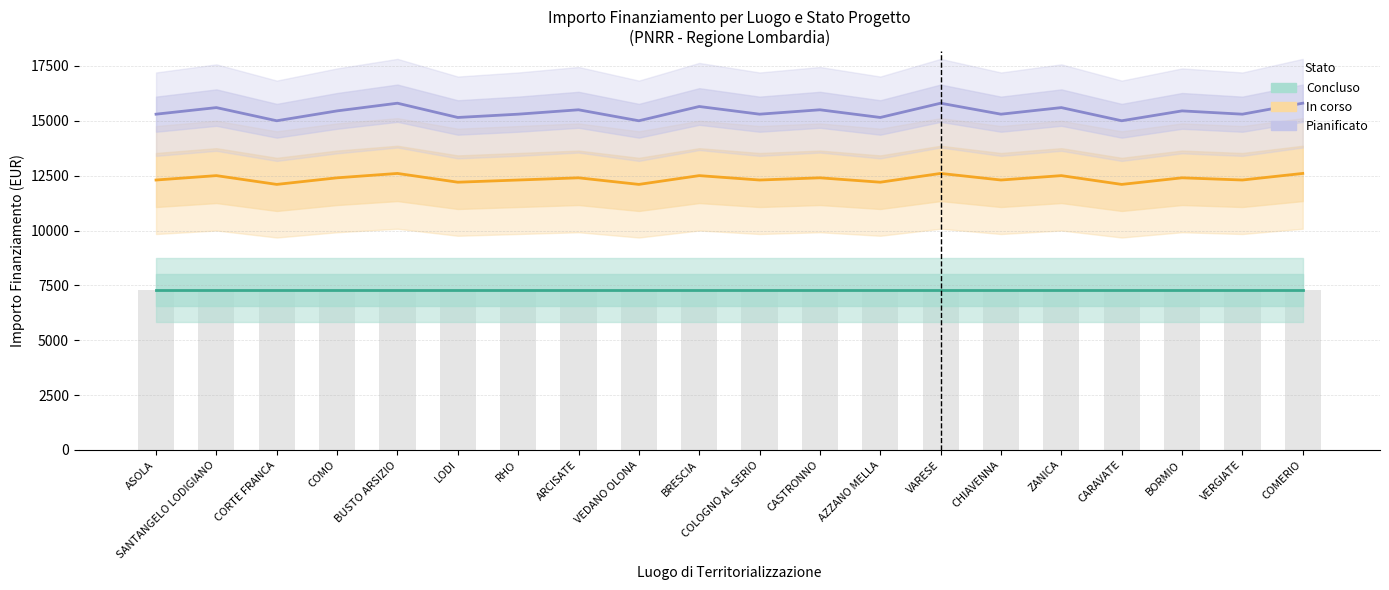

What is the difference between the maximum and minimum values in the In corso series?

500